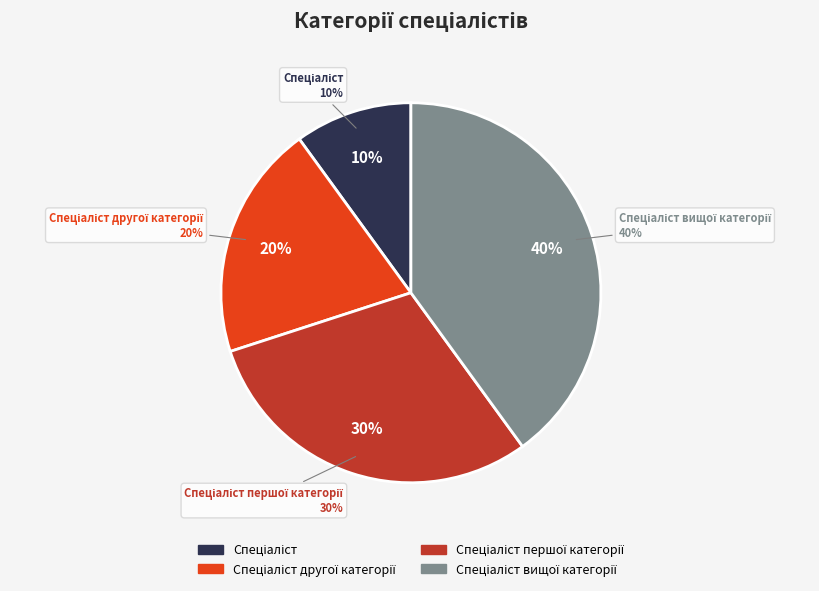

Between Спеціаліст and Спеціаліст другої категорії, which is larger?

Спеціаліст другої категорії